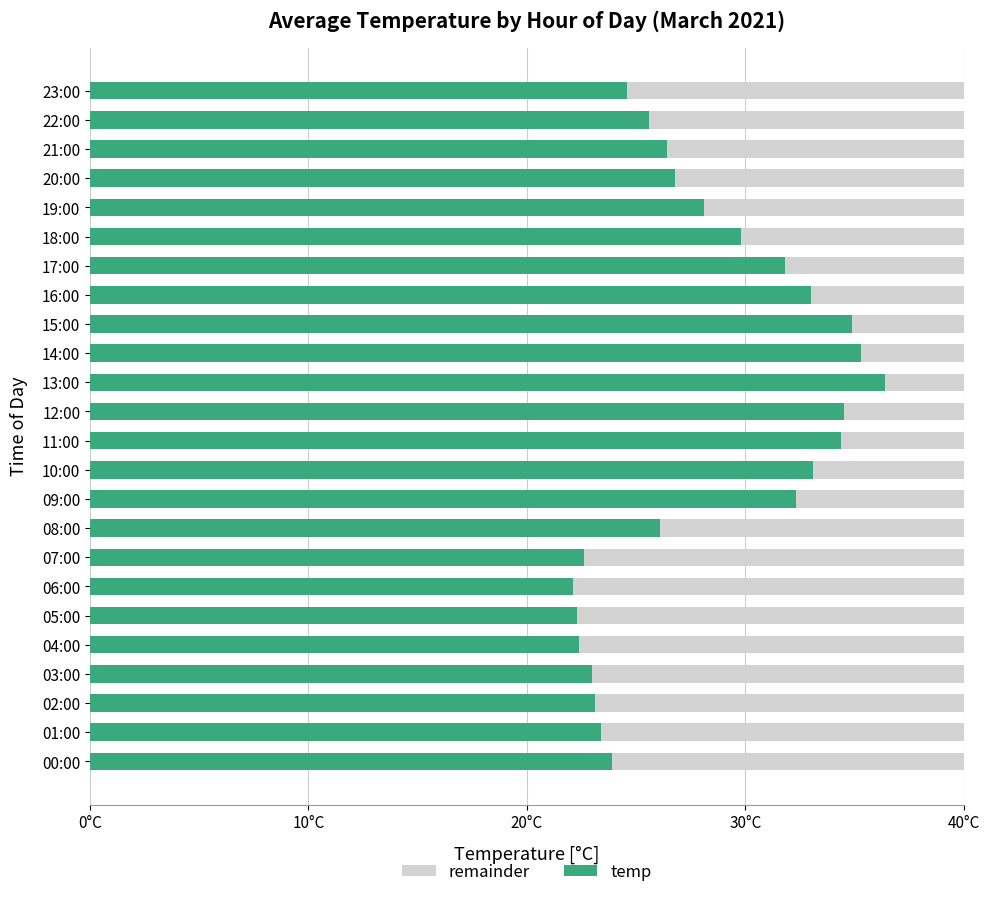

List the series in order of their overall mean, lowest first.

remainder, temp